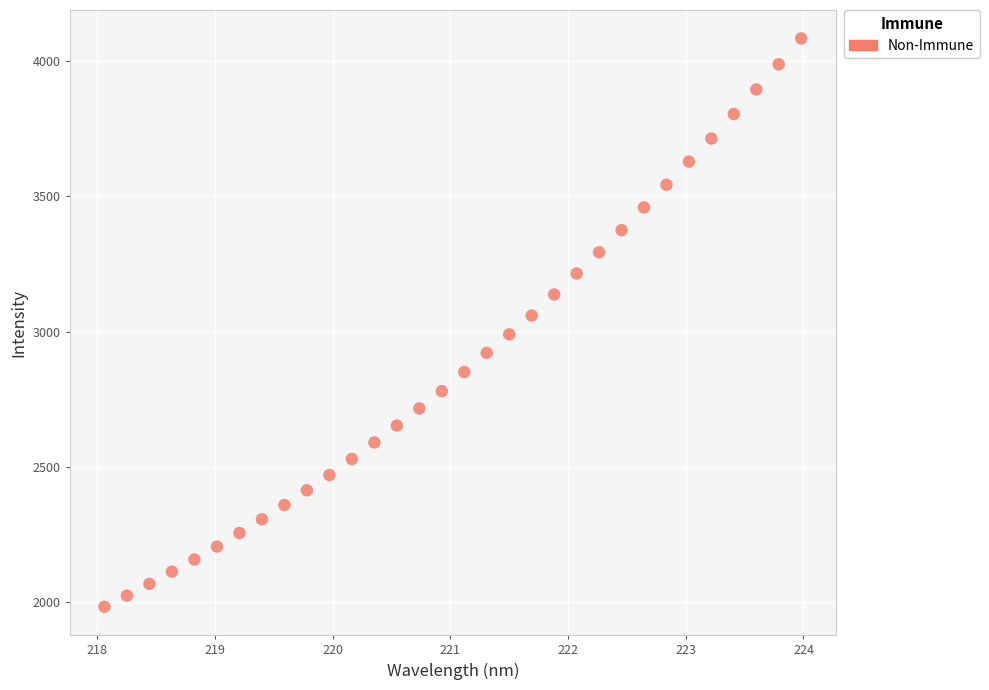

What is the range of X values (max minus min)?

5.9